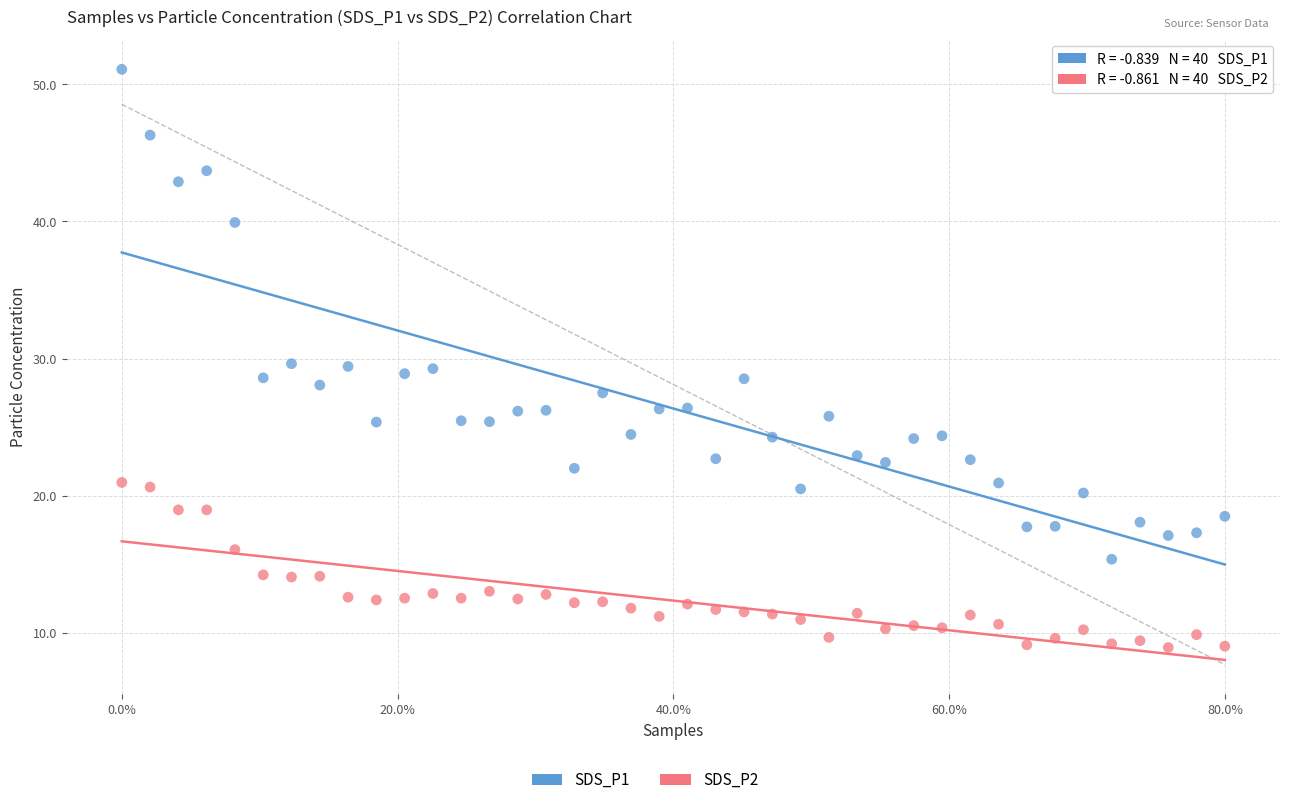

Which series has the widest spread of Y values?

SDS_P1